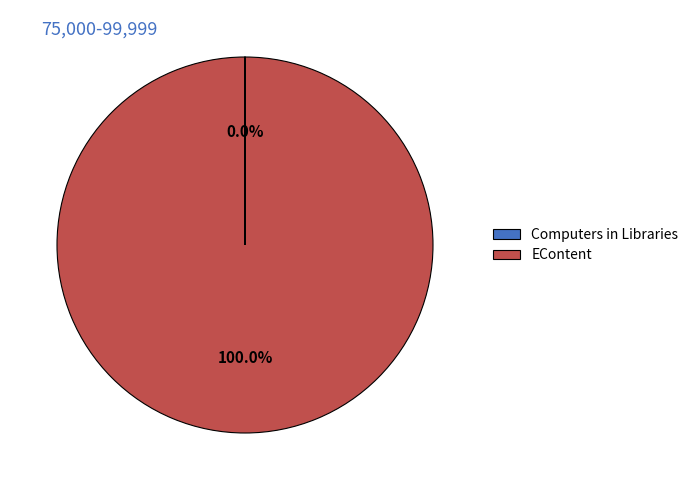

Is it true that EContent is 87% of the pie?

False